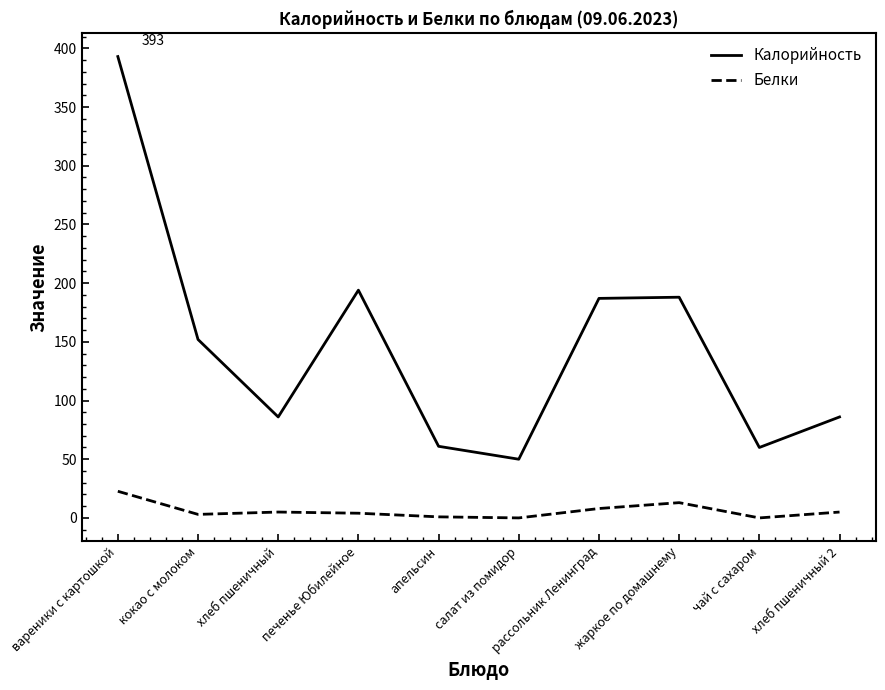

Is this an area chart (filled region under the line)?

No